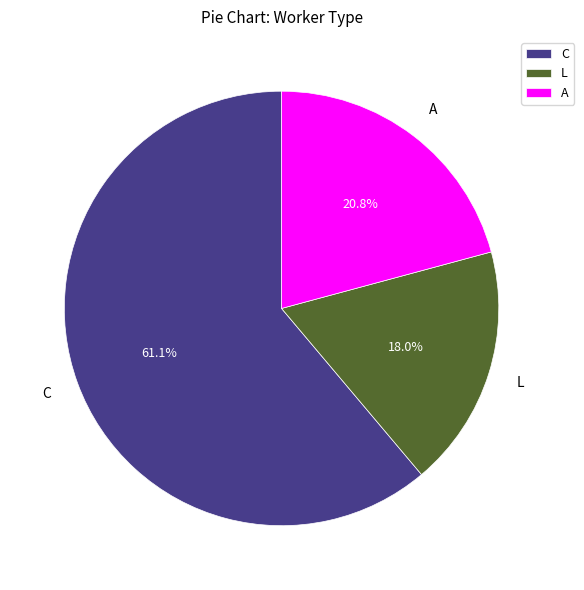

Rank the categories by value from highest to lowest.

C, A, L